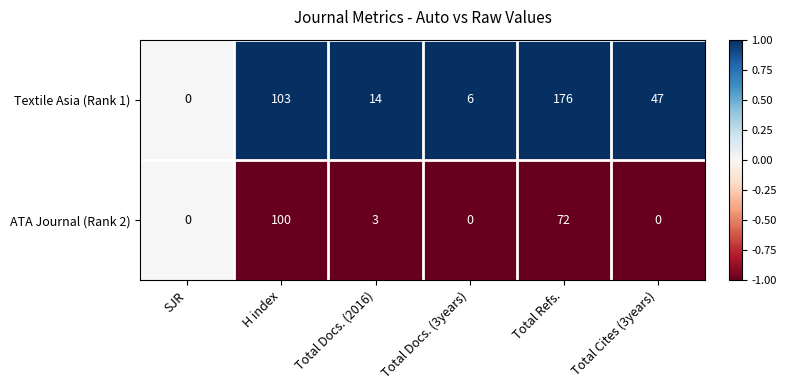

Which series has the largest range (max minus min)?

Textile Asia (Rank 1)